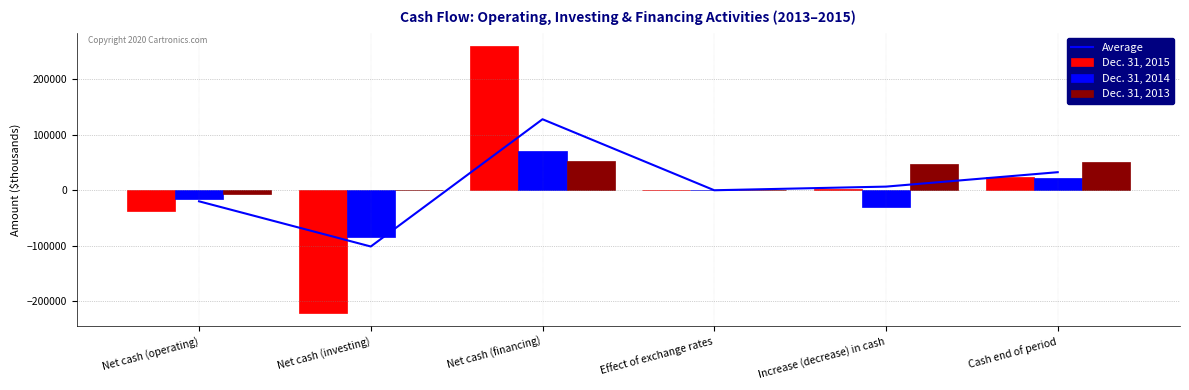

What is the sum of the Dec. 31, 2013 values at Cash end of period and Increase (decrease) in cash?

99023